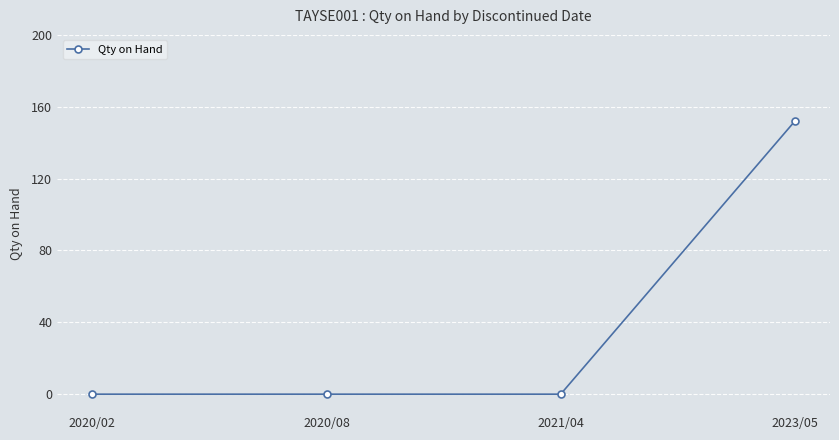

At which category does the chart reach its peak across all series?

2023/05